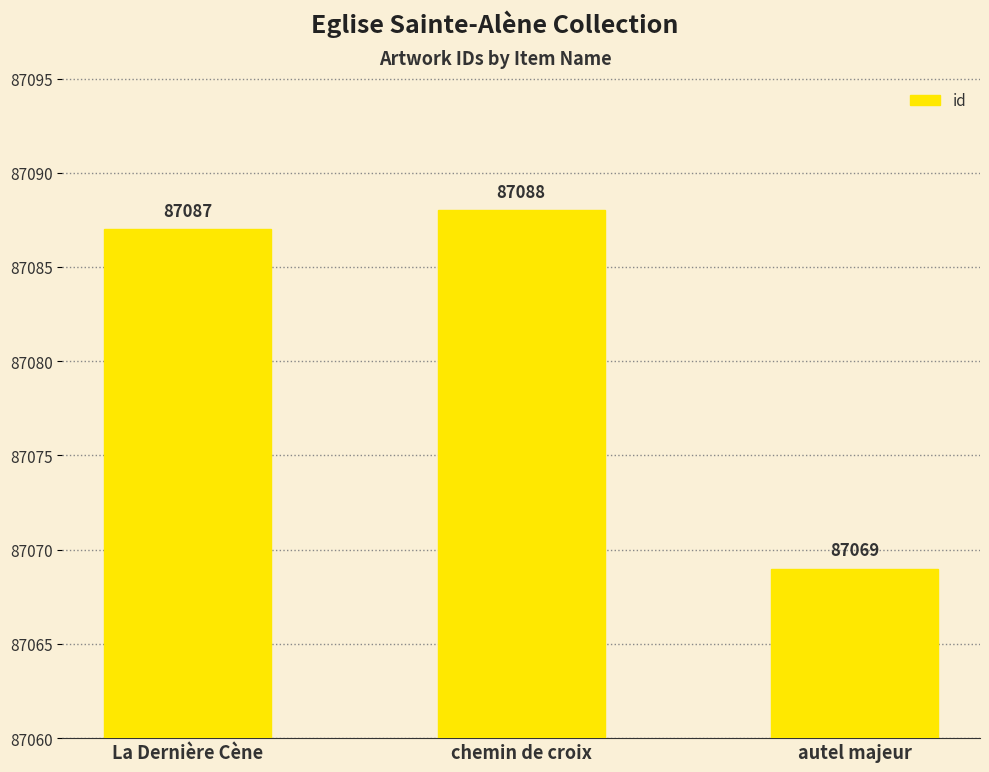

What is the average value?

87081